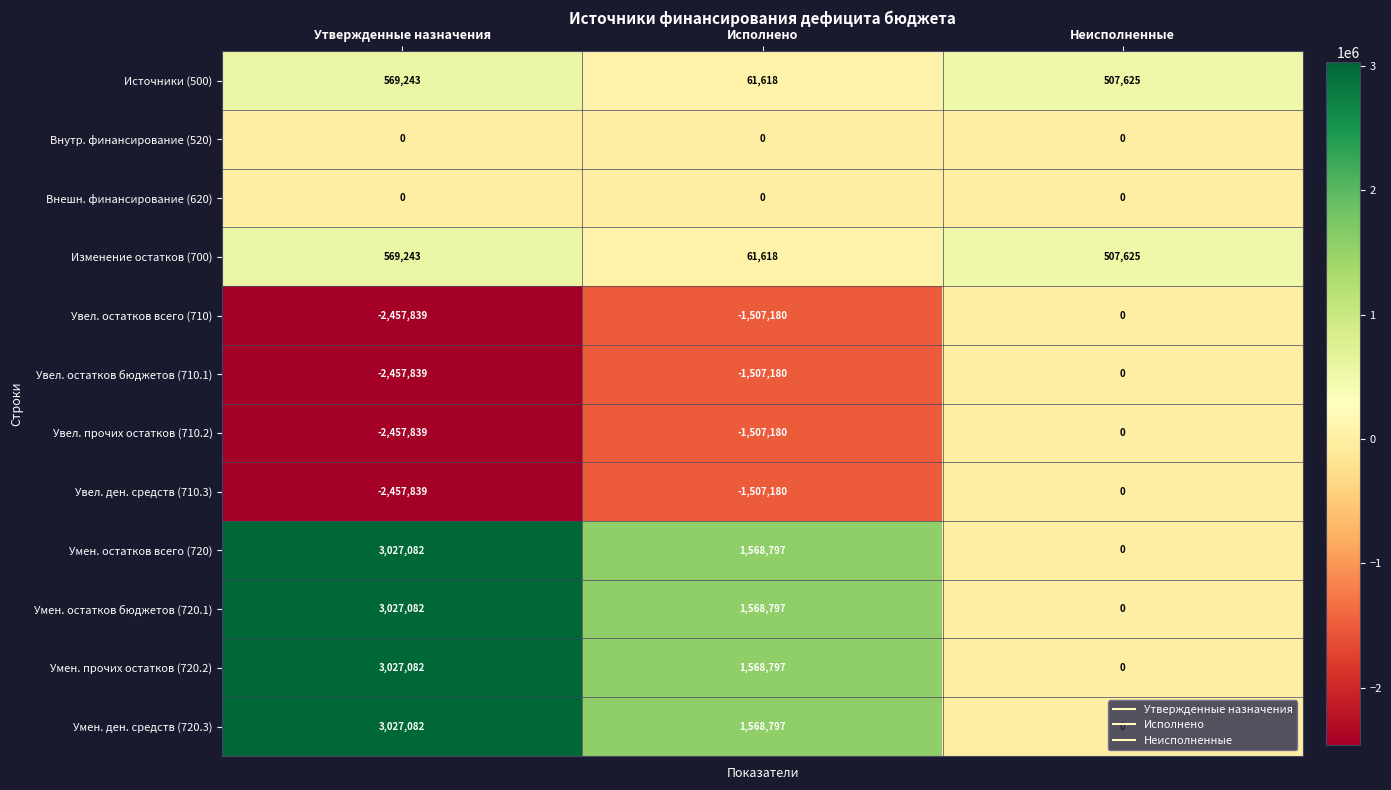

At how many categories does at least one series exceed 2399446?

1